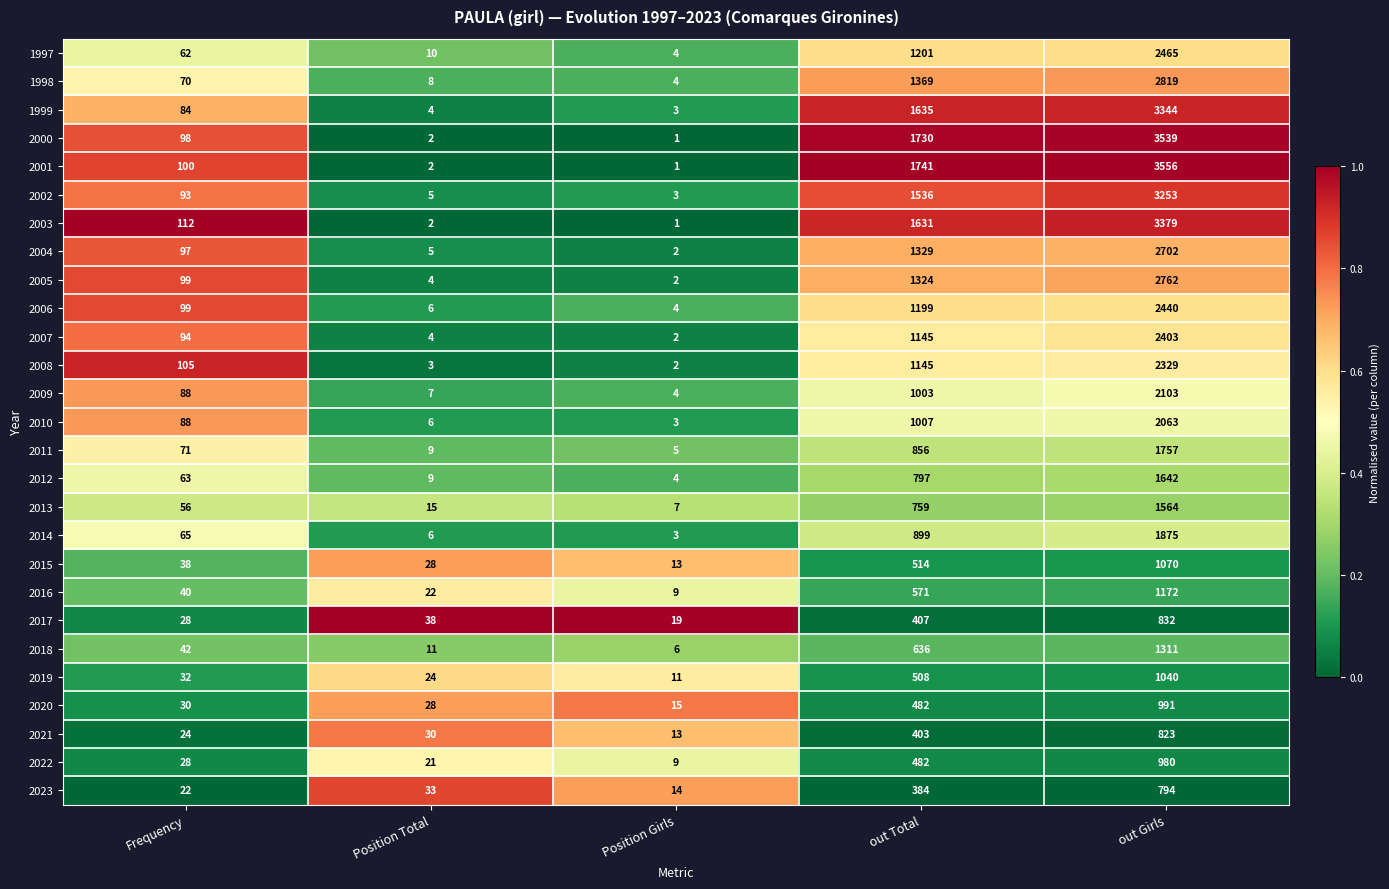

Which category has the highest value across all series?

out Girls